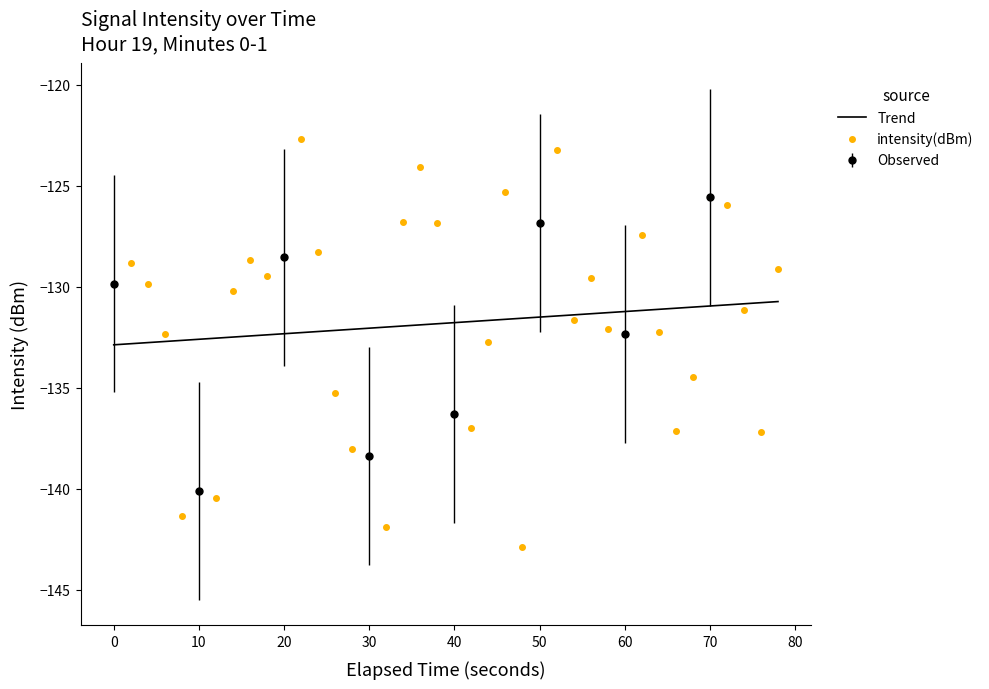

What is the approximate value of Trend at 60?

-131.2